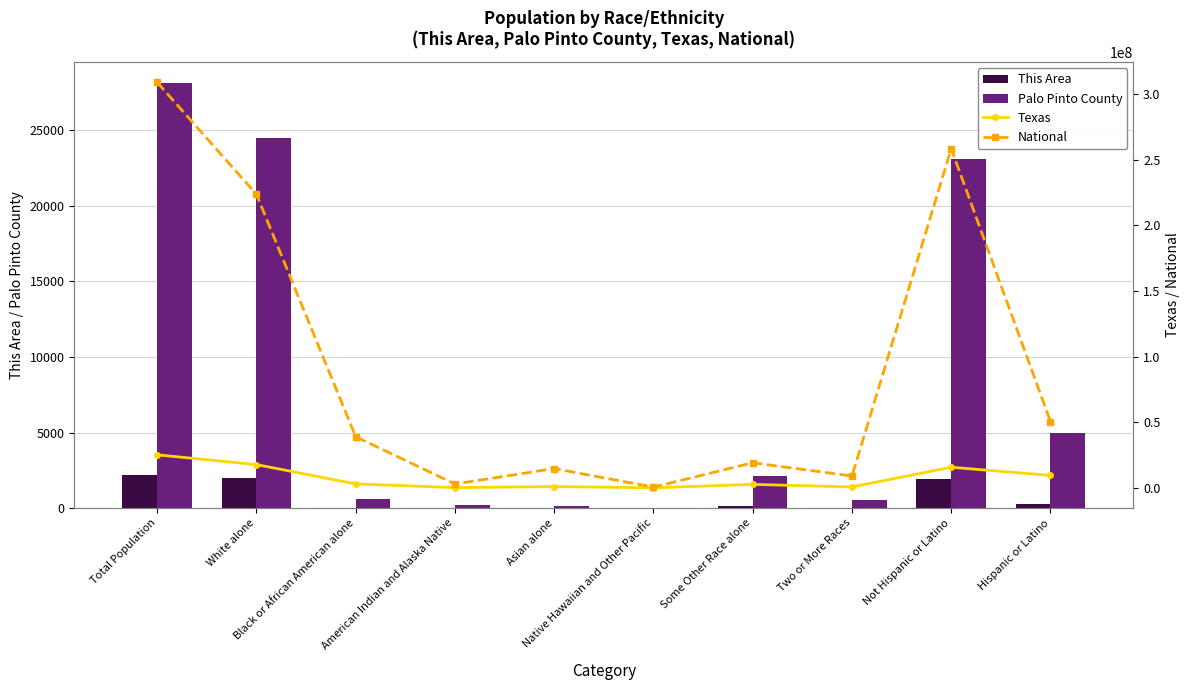

What position from the left is Not Hispanic or Latino?

9